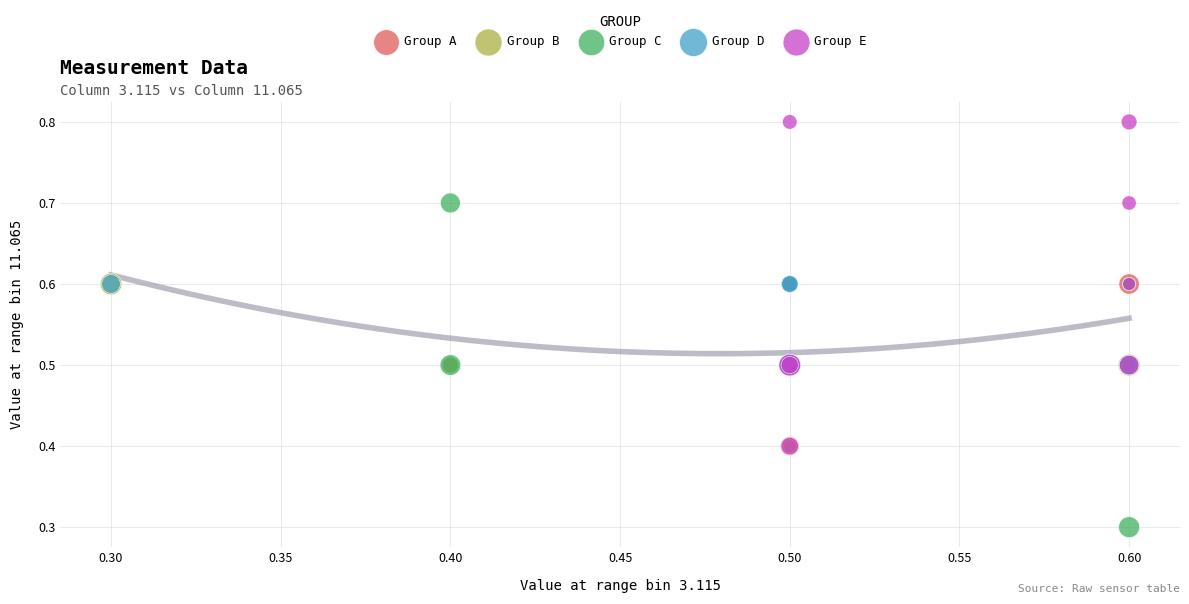

What are all the series names shown in the legend?

Group A, Group B, Group C, Group D, Group E